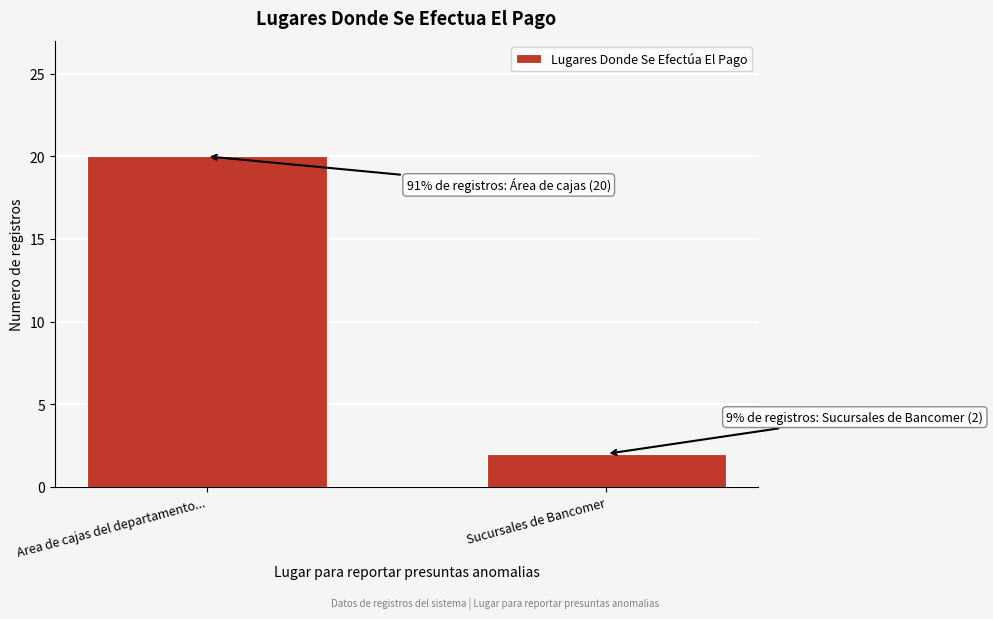

Reading right to left, extract all data points from this chart.

Sucursales de Bancomer=2	Area de cajas del departamento...=20